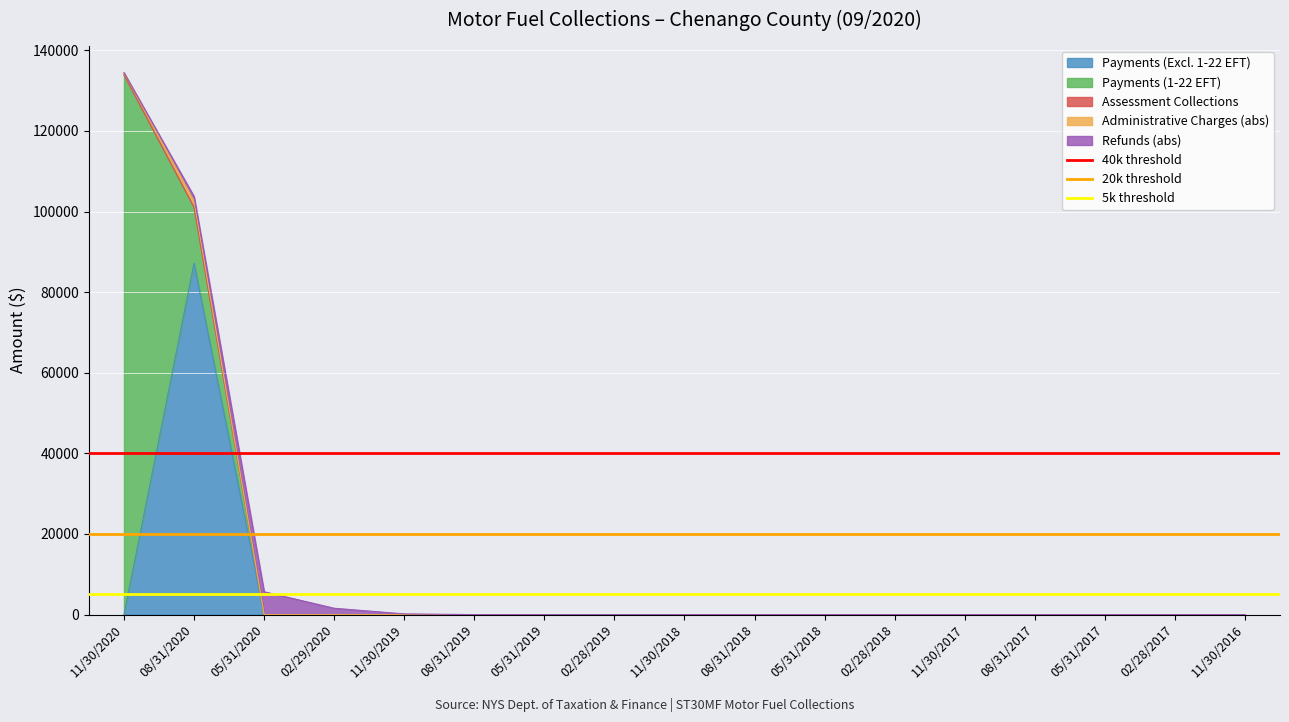

What is the sum of the 5k threshold values at 11/30/2020 and 08/31/2020?

10000